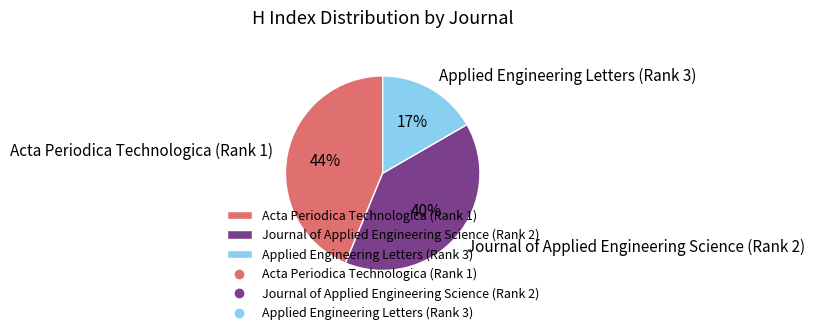

Count the number of slices in the pie.

3